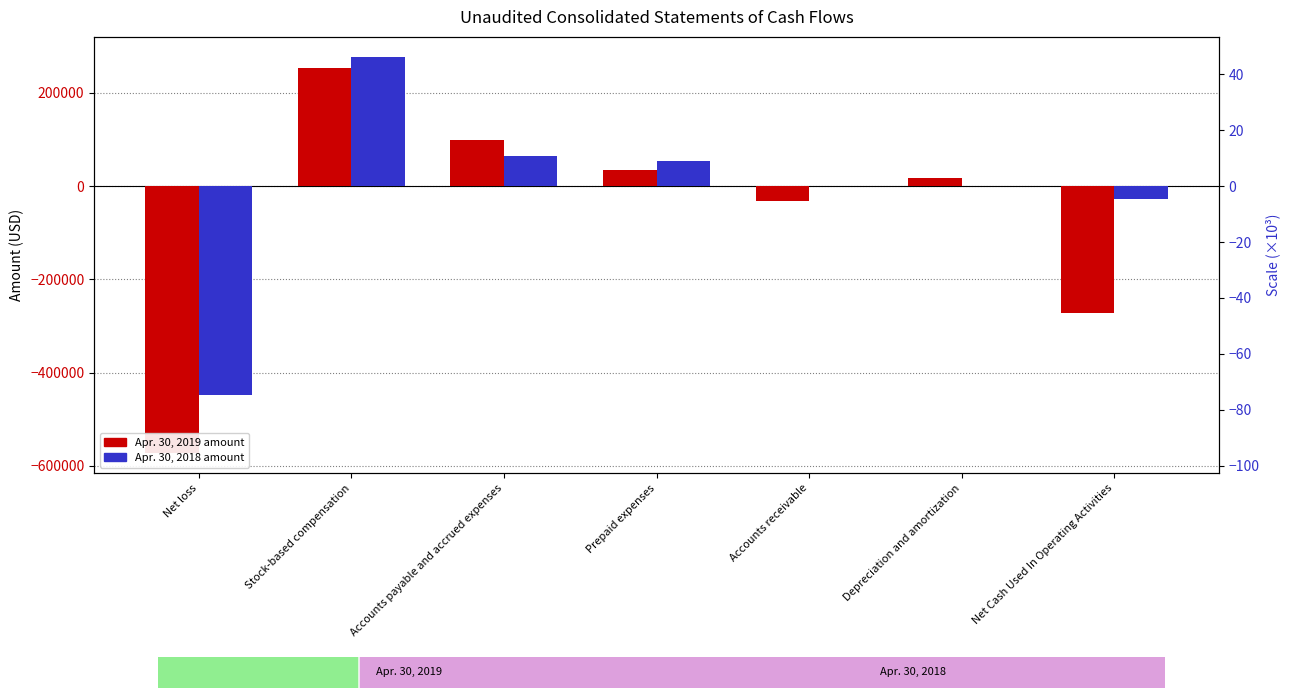

How many data points in Apr. 30, 2019 are above 18245?

3